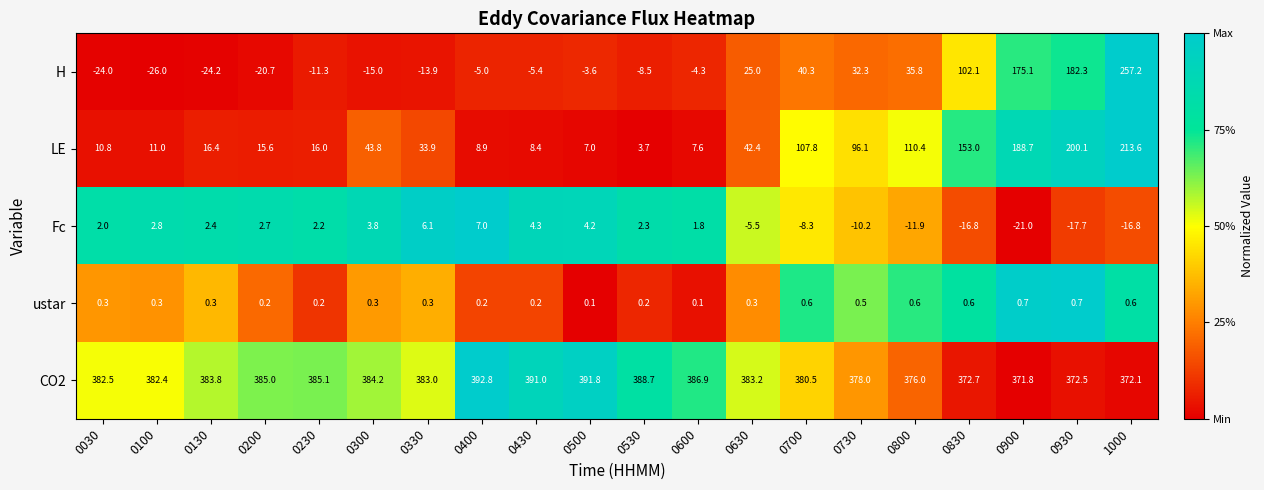

What is the maximum value shown in the chart?

392.8